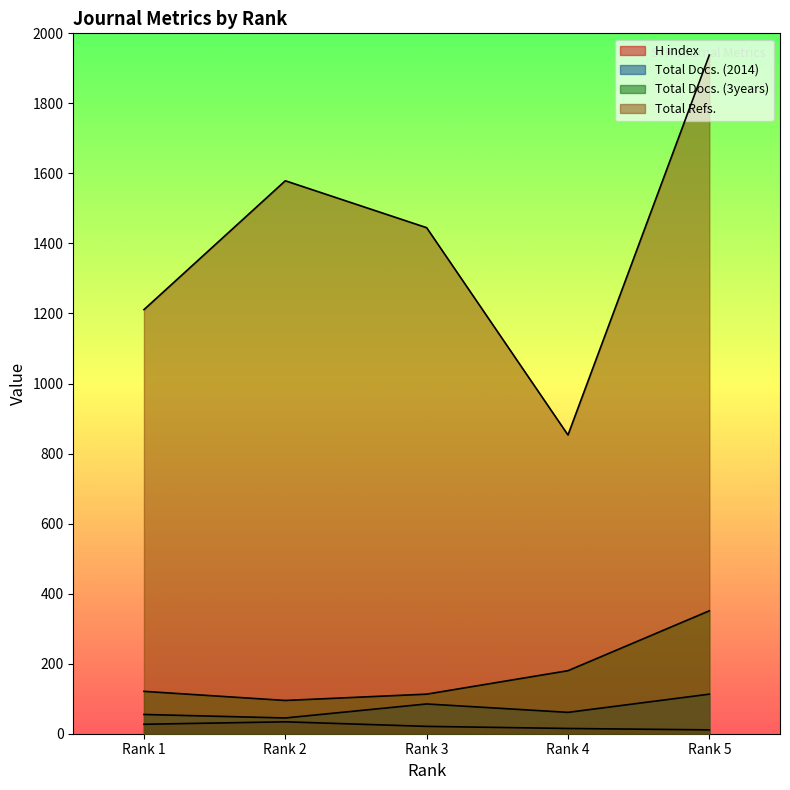

Reading left to right, extract all data points from this chart.

H index: Rank 1=27	Rank 2=34	Rank 3=21	Rank 4=15	Rank 5=11
Total Docs. (2014): Rank 1=55	Rank 2=45	Rank 3=85	Rank 4=61	Rank 5=113
Total Docs. (3years): Rank 1=121	Rank 2=95	Rank 3=113	Rank 4=180	Rank 5=351
Total Refs.: Rank 1=1211	Rank 2=1579	Rank 3=1445	Rank 4=853	Rank 5=1938